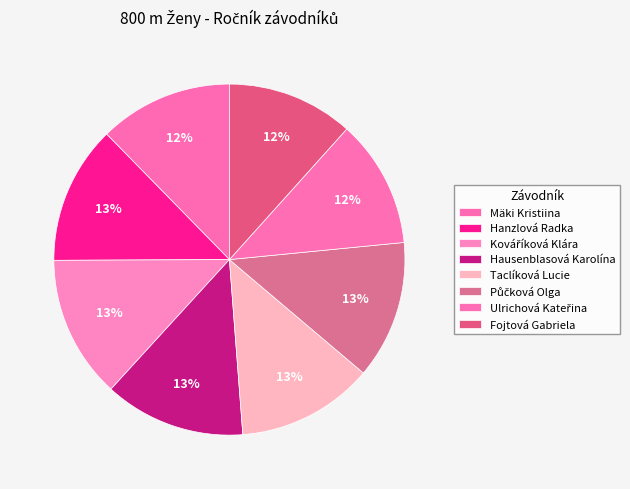

Count the number of slices in the pie.

8